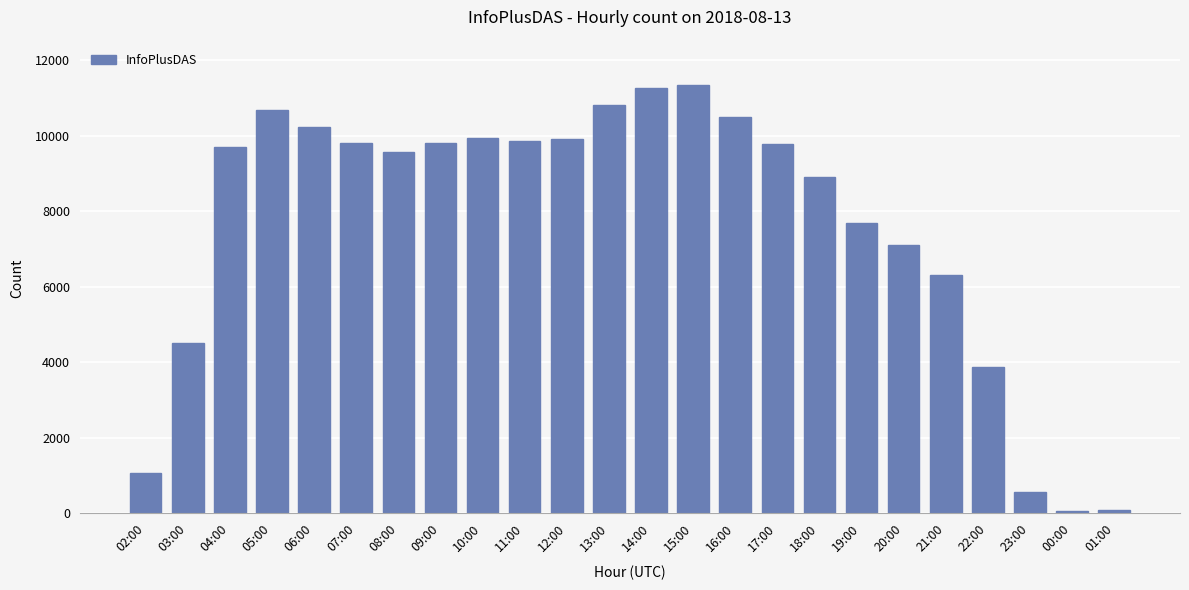

What position from the left is 18:00?

17